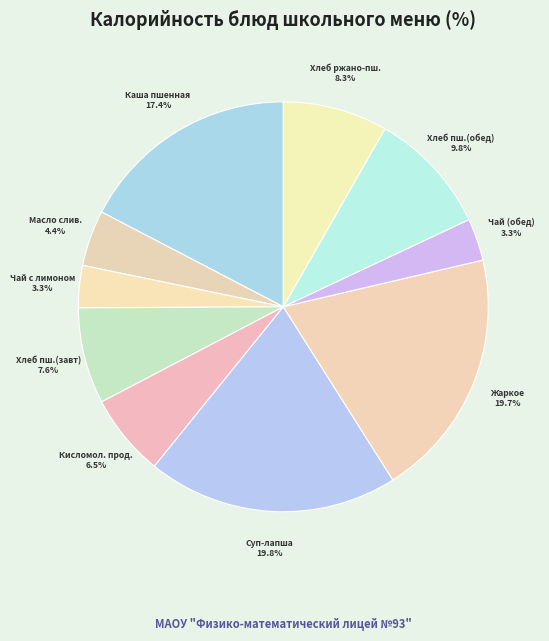

How many segments does this pie chart have?

10